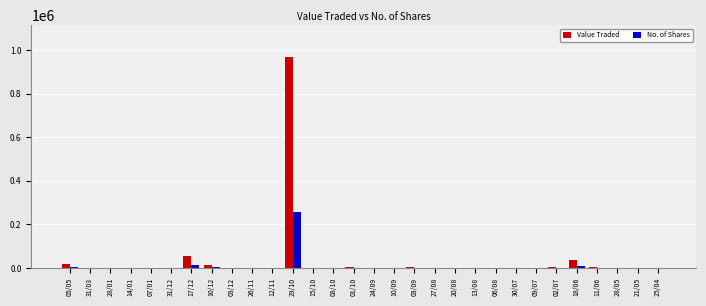

Which category has the highest value in the Value Traded series?

29/10